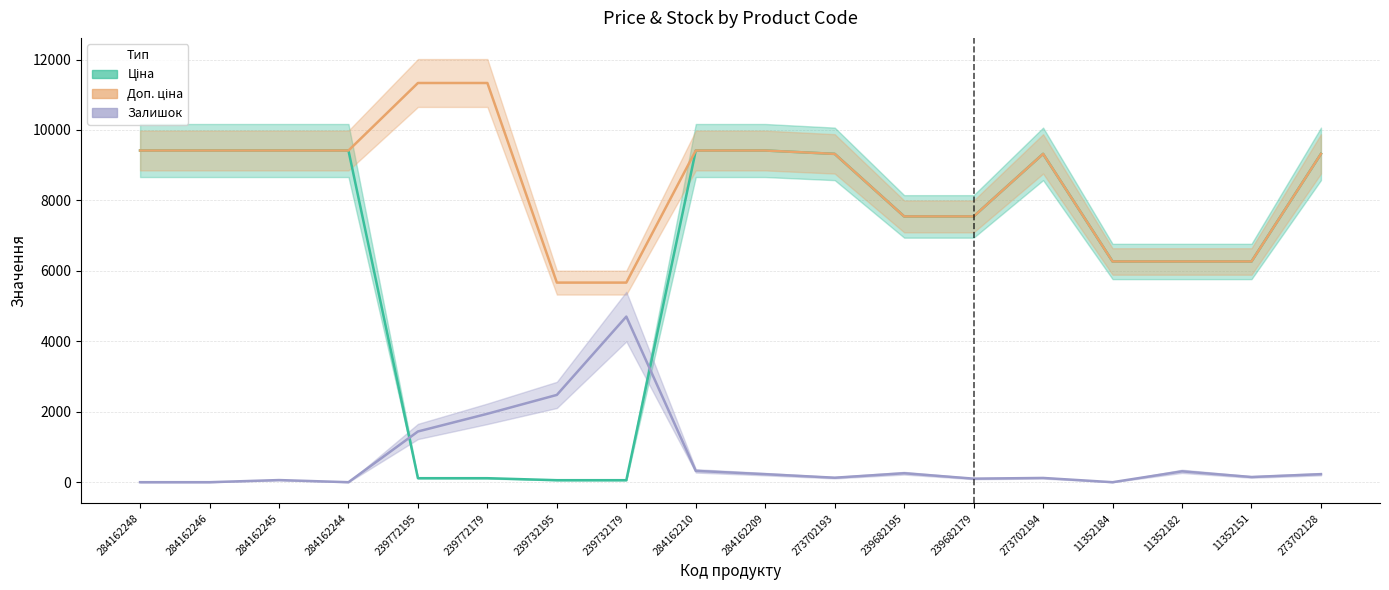

True or false: Ціна and Доп. ціна intersect in this chart.

False